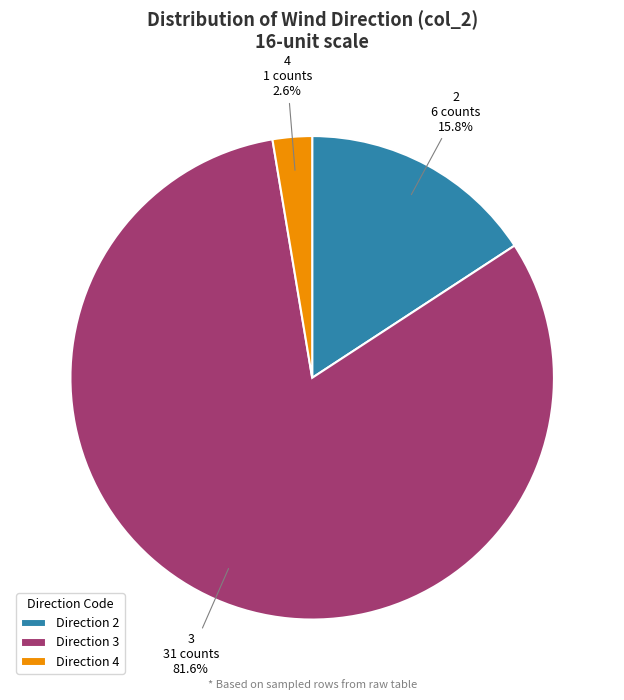

To the nearest percent, what is the average slice percentage?

33%